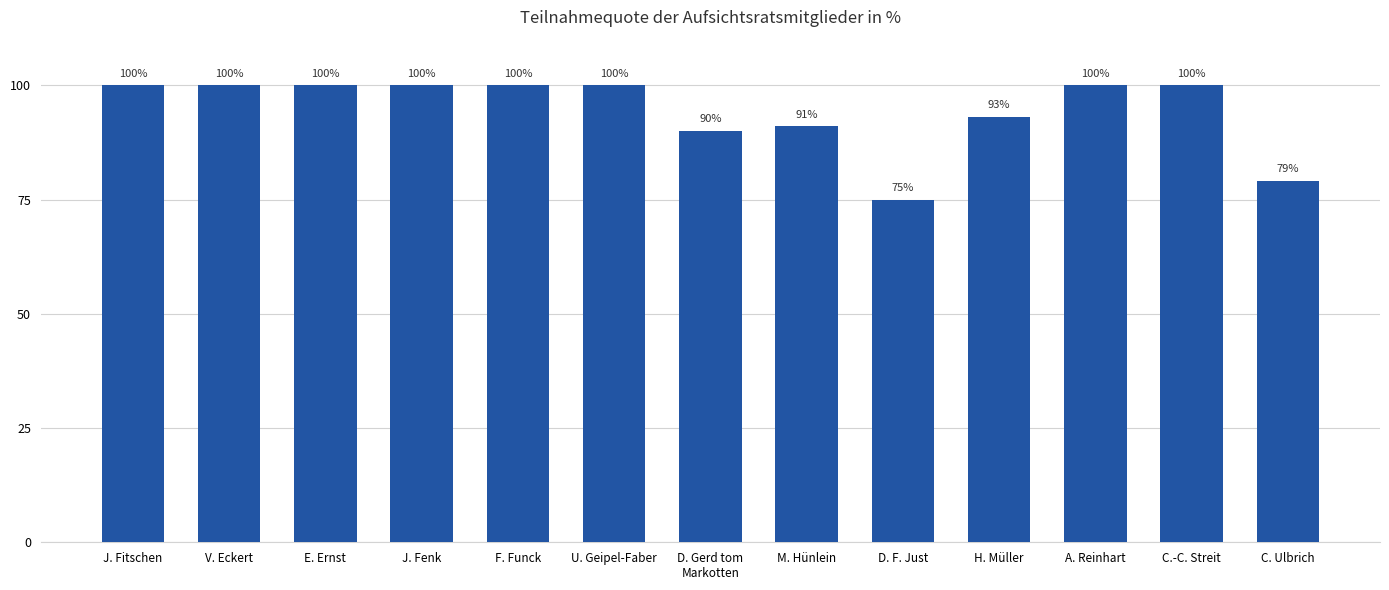

What is the difference between the maximum and minimum values?

25